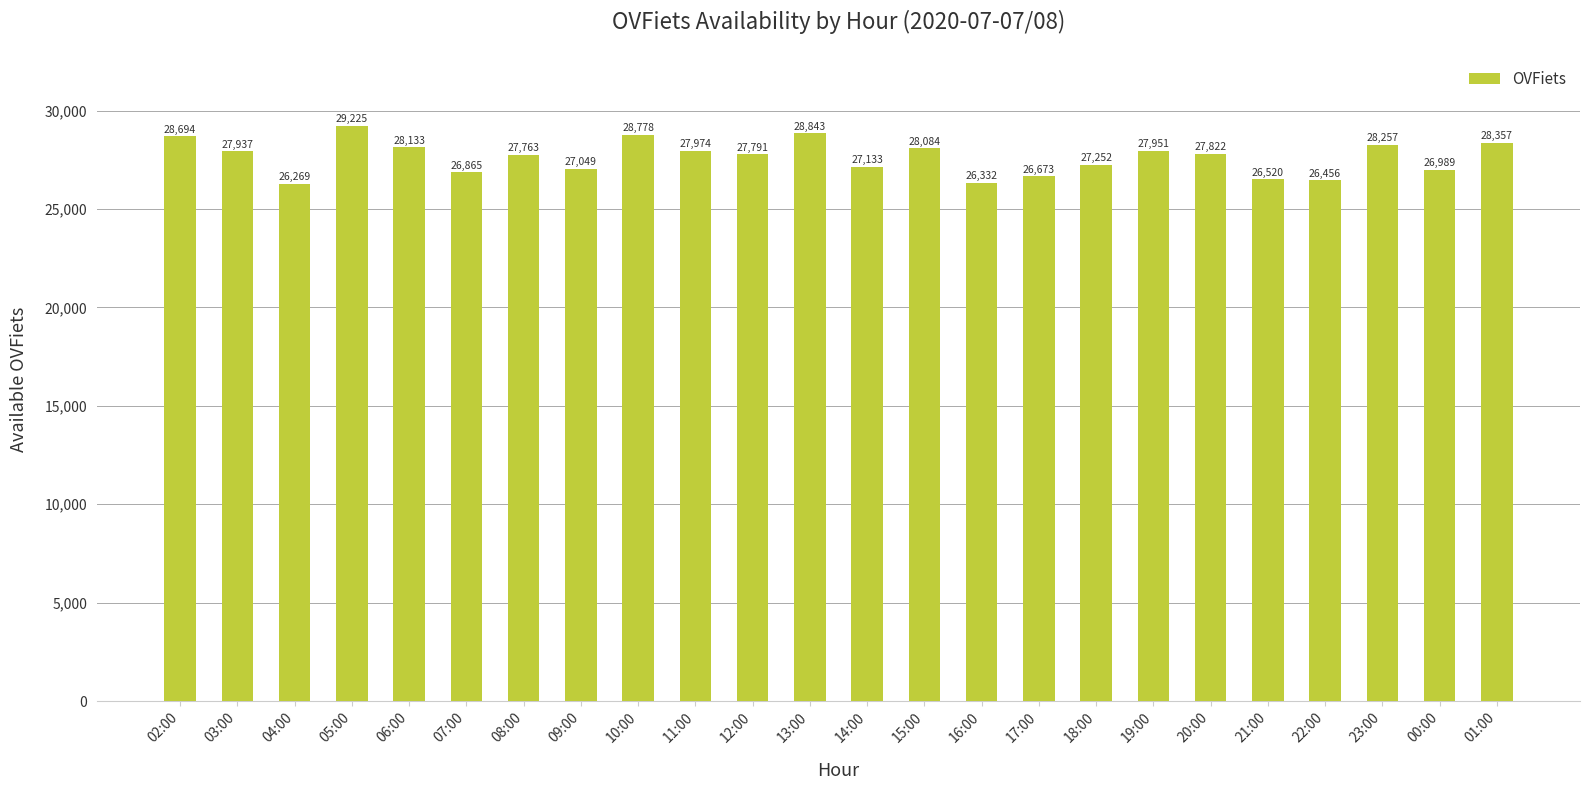

Which category has the lowest value across all series?

04:00